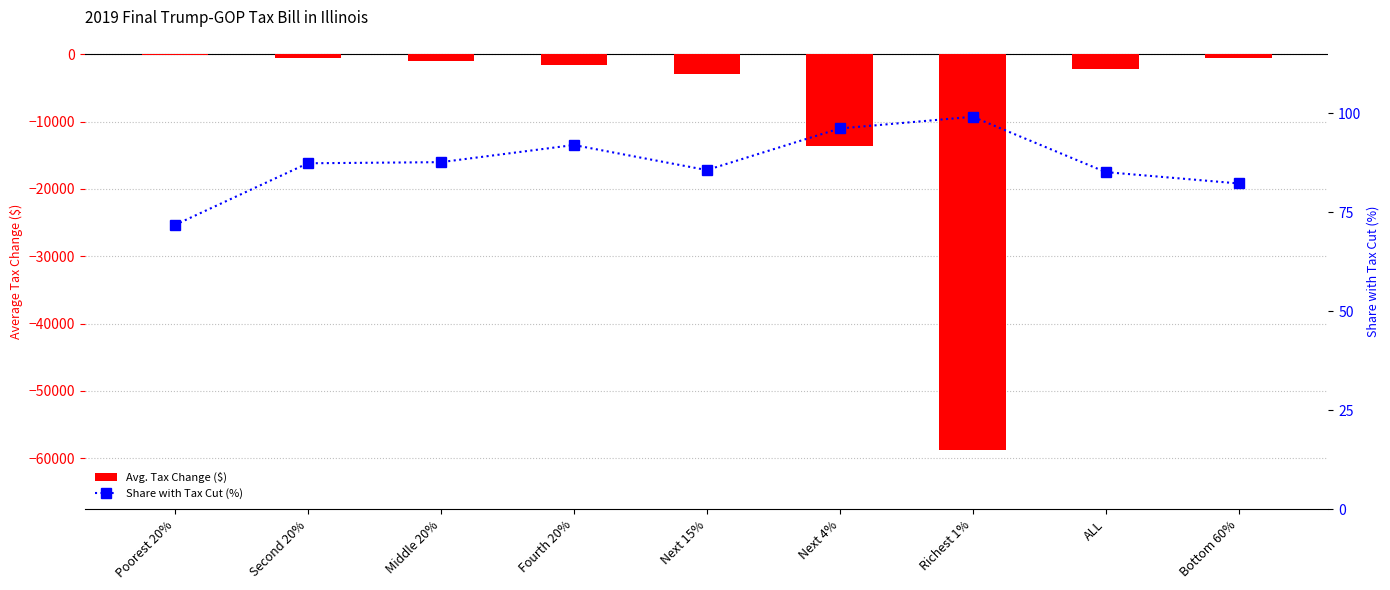

The value of Share with Tax Cut (%) at Fourth 20% is 18.6. True or false?

False